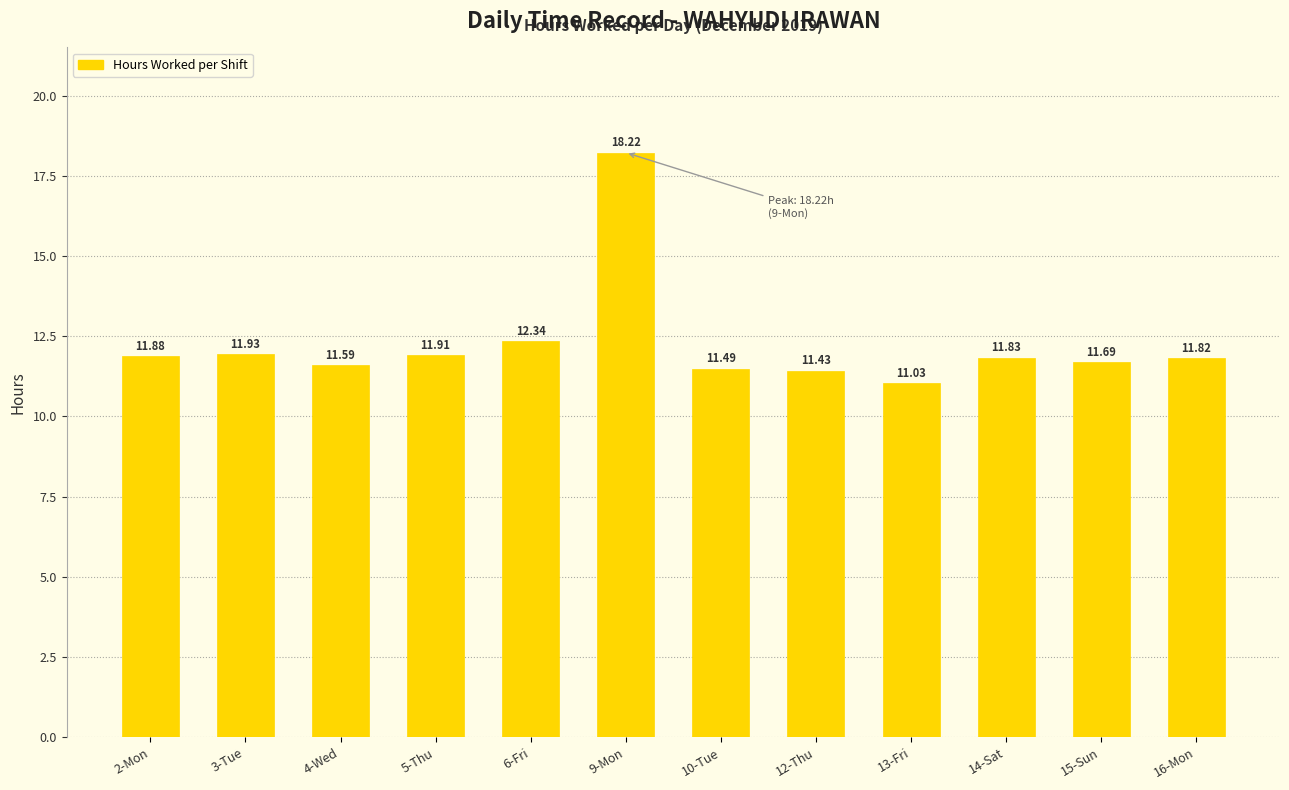

What is the label of the 6th bar from the right?

10-Tue